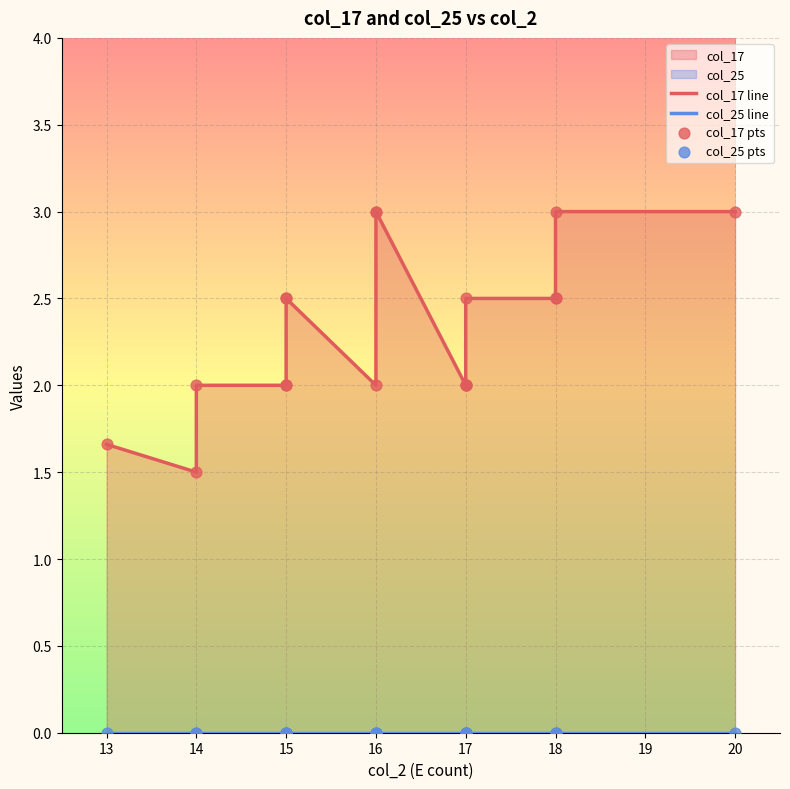

Which series reaches the minimum Y coordinate?

col_25 line